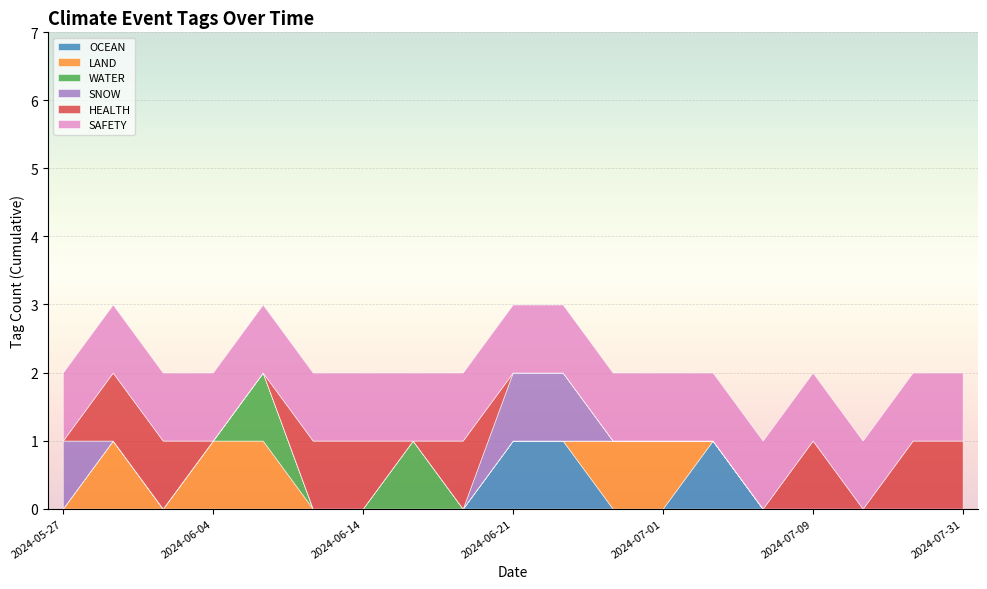

Is it true that HEALTH equals 1 at 2024-06-14?

True